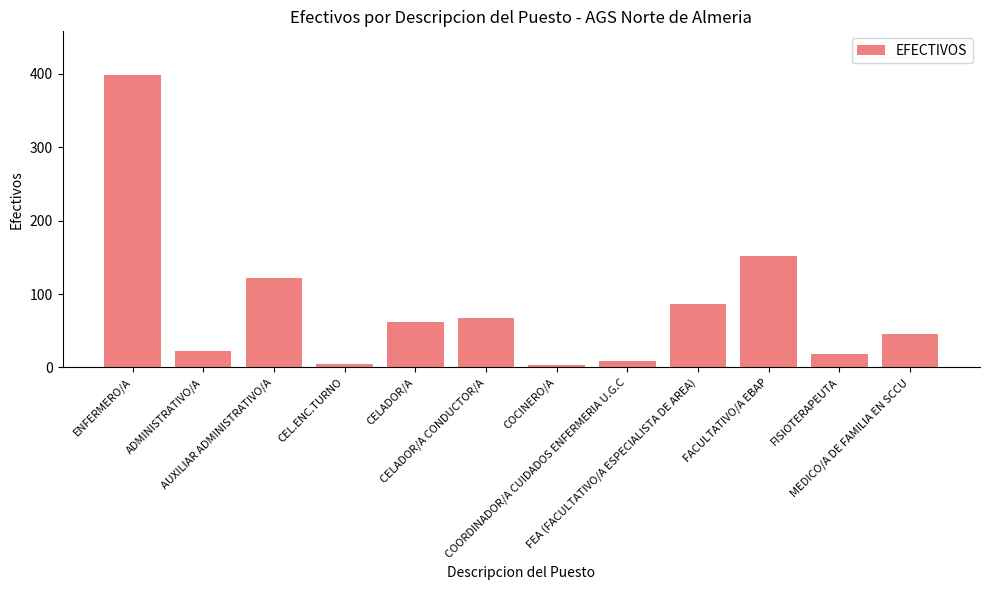

What is the sum of all values?

990.8